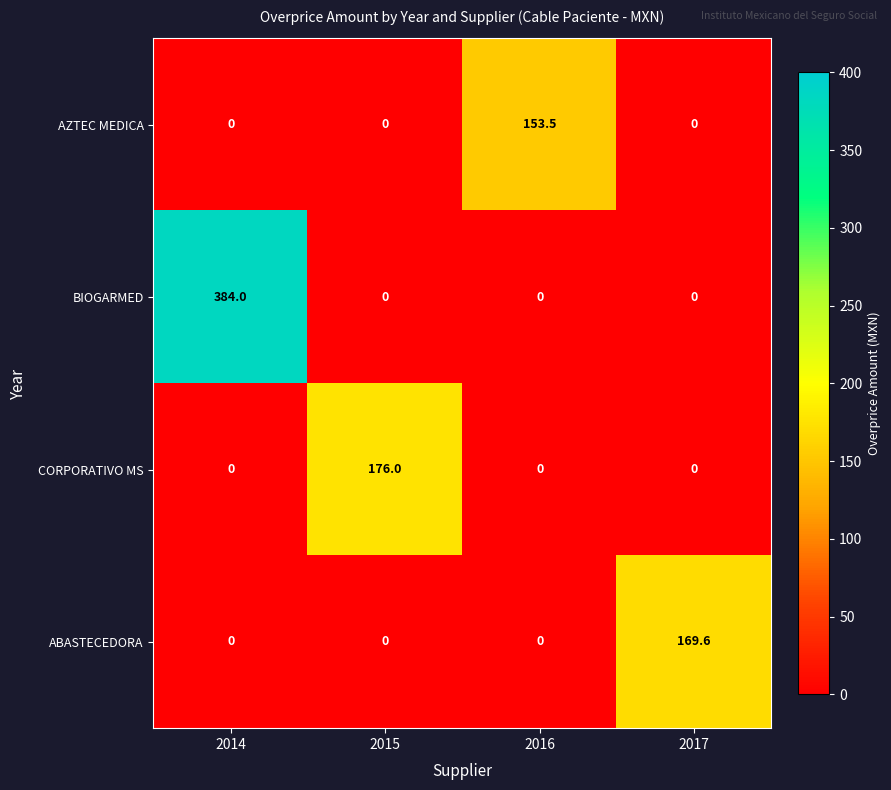

List the series in order of their peak value, lowest first.

AZTEC MEDICA, ABASTECEDORA, CORPORATIVO MS, BIOGARMED